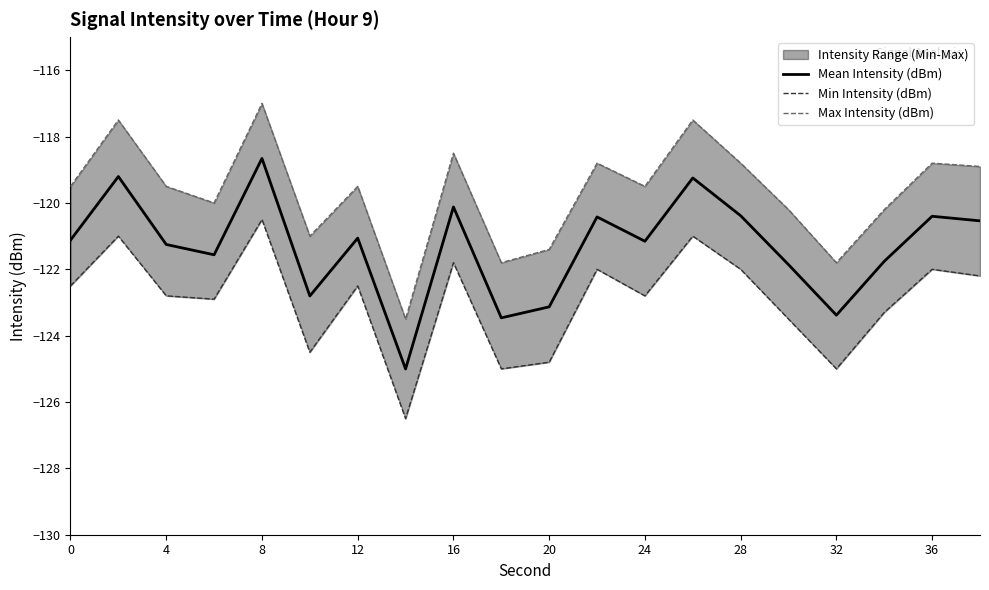

The value of Mean Intensity (dBm) at 32 is -123.4. True or false?

True